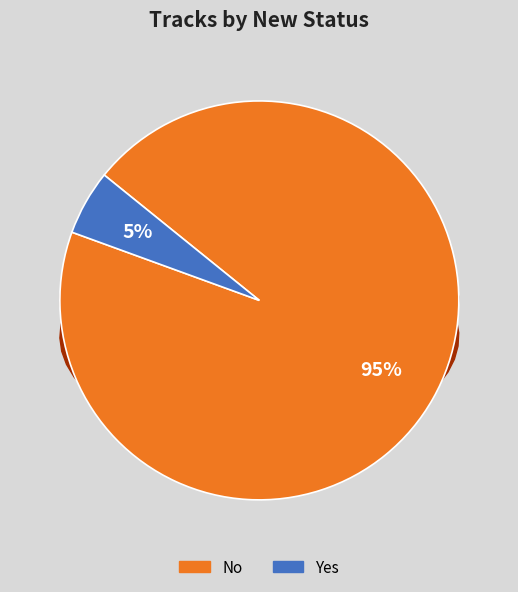

What portion of the pie excludes Yes?

94.7%